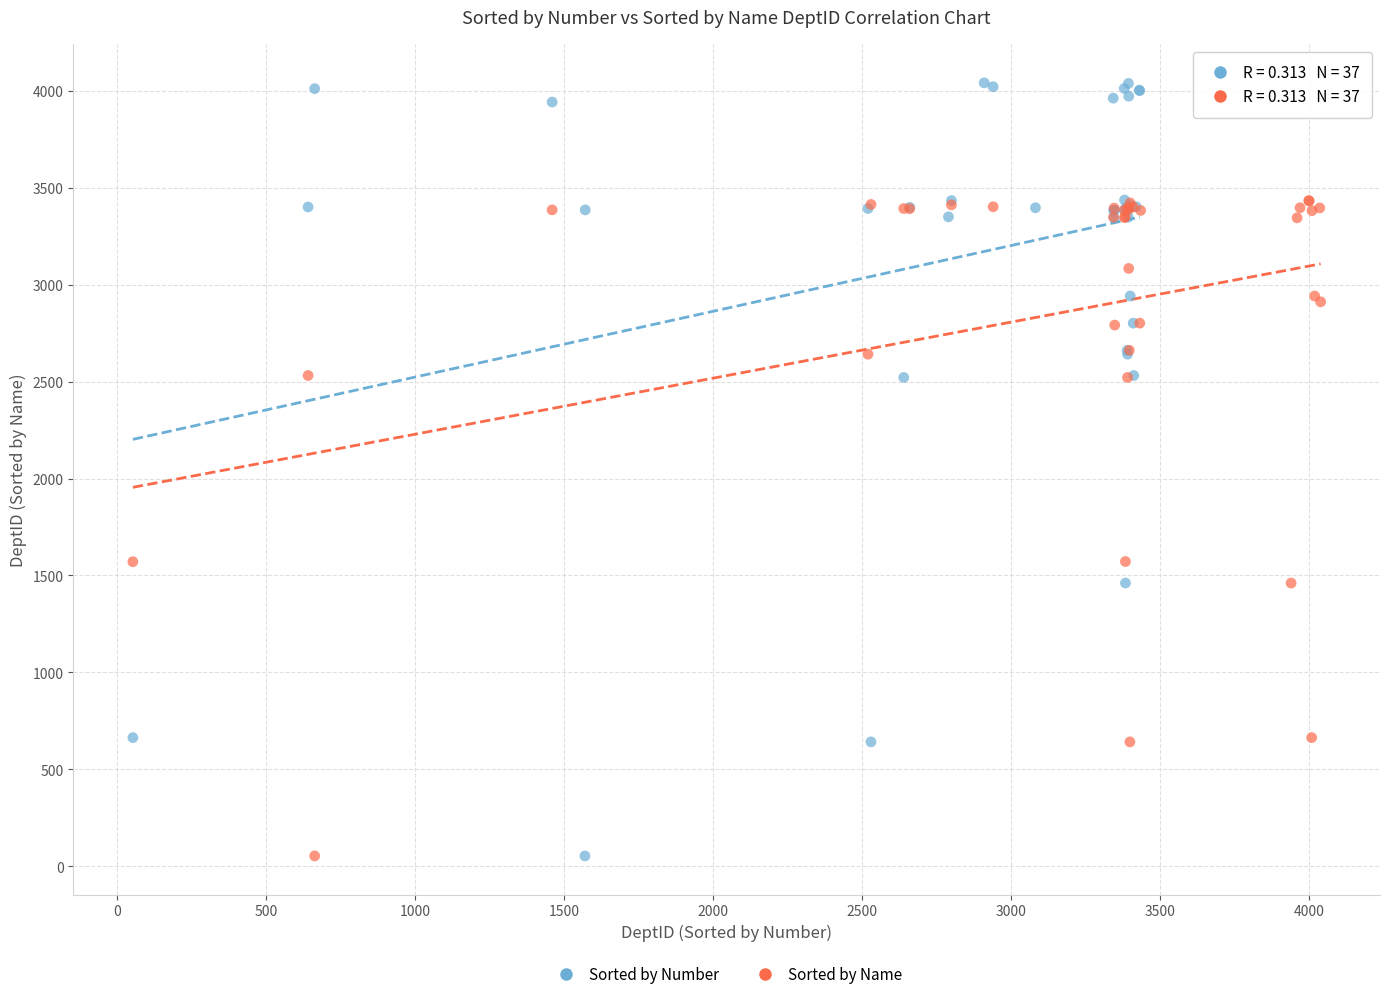

Which series has the widest spread of Y values?

Sorted by Number